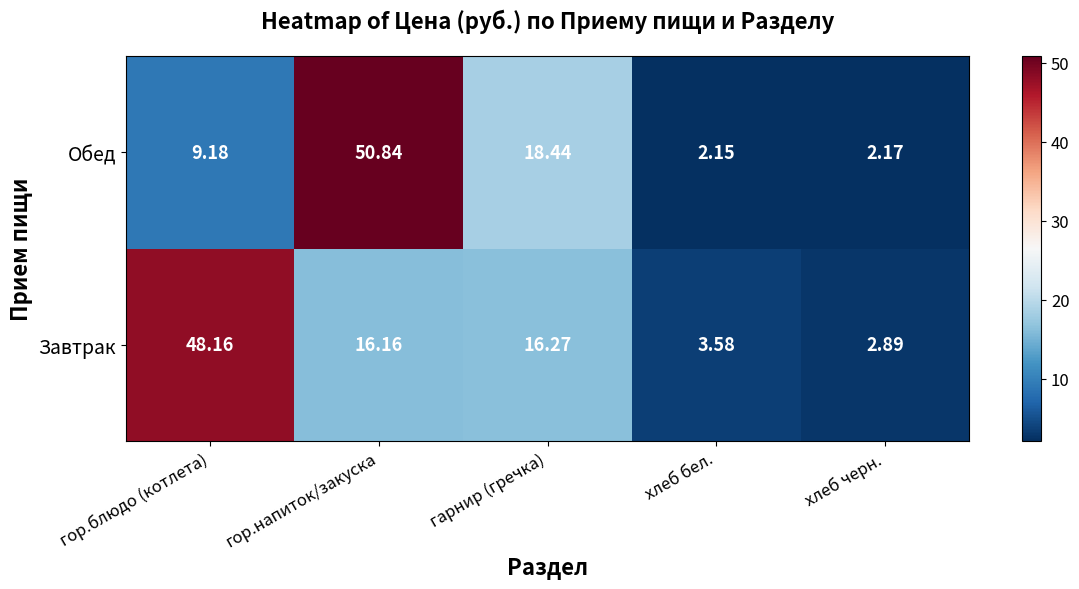

Which series has the largest total across all categories?

Завтрак